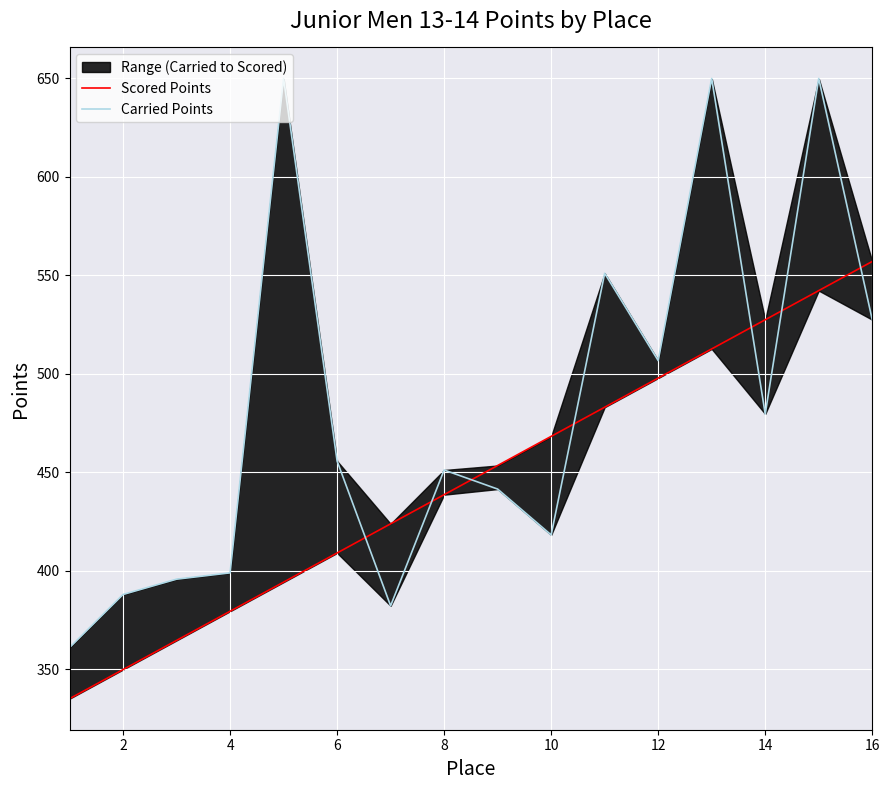

Which series changed the most between 8 and 11?

Carried Points